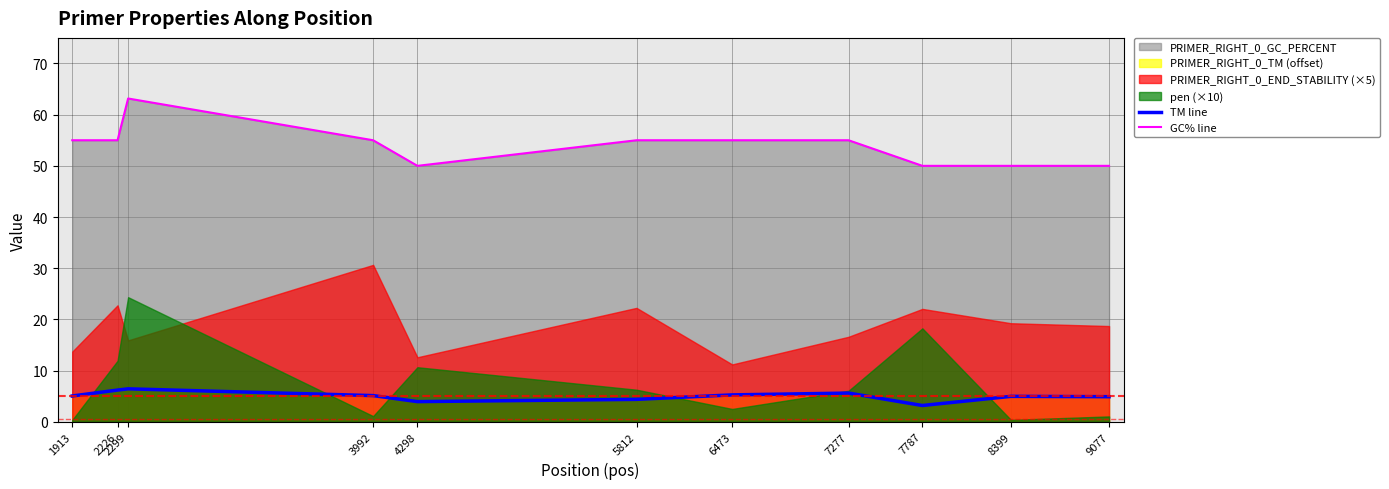

The GC% line series shows 63.2 at 2299. True or false?

True